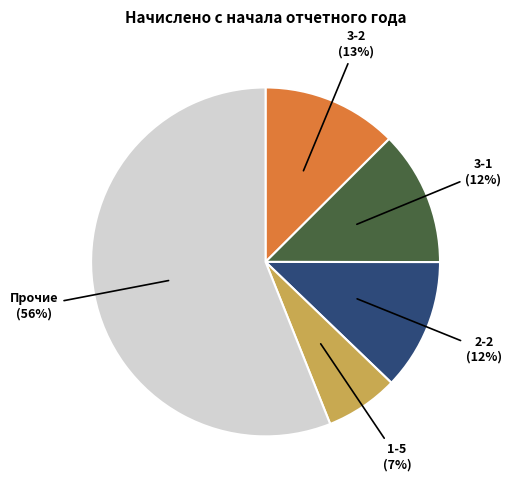

Which slice is the largest?

Прочие